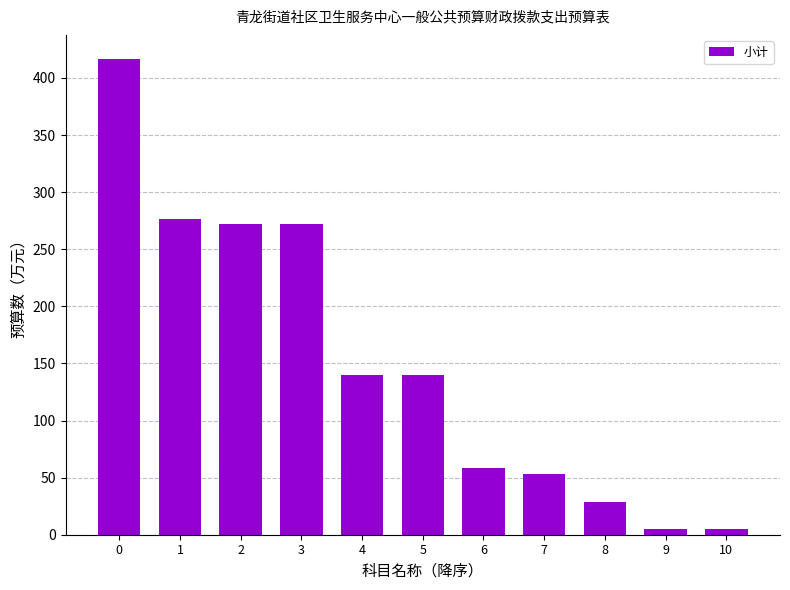

How many data points are above 140?

6